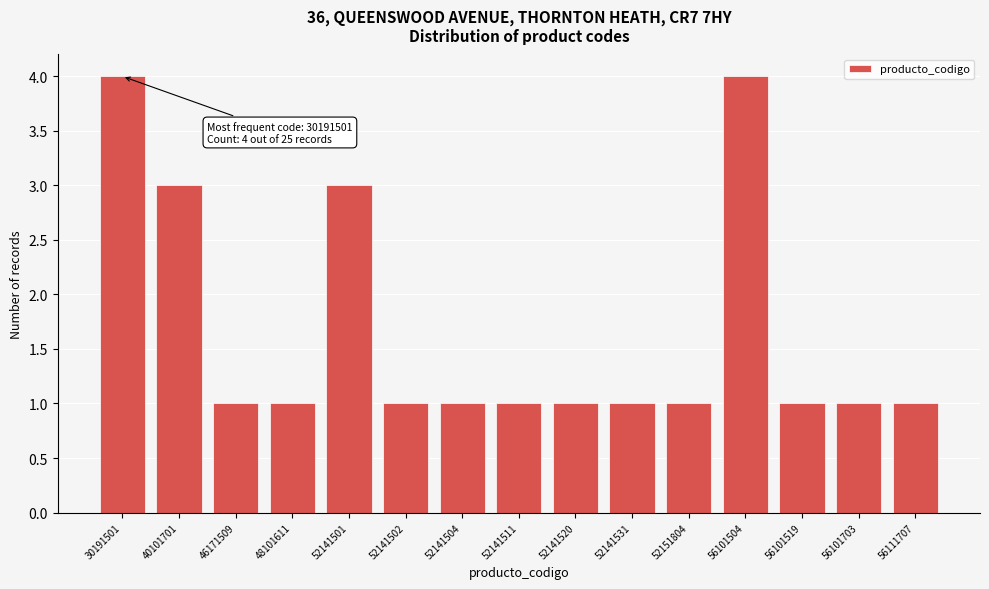

Reading left to right, what are all the values shown in this chart?

30191501=4	40101701=3	46171509=1	48101611=1	52141501=3	52141502=1	52141504=1	52141511=1	52141520=1	52141531=1	52151804=1	56101504=4	56101519=1	56101703=1	56111707=1